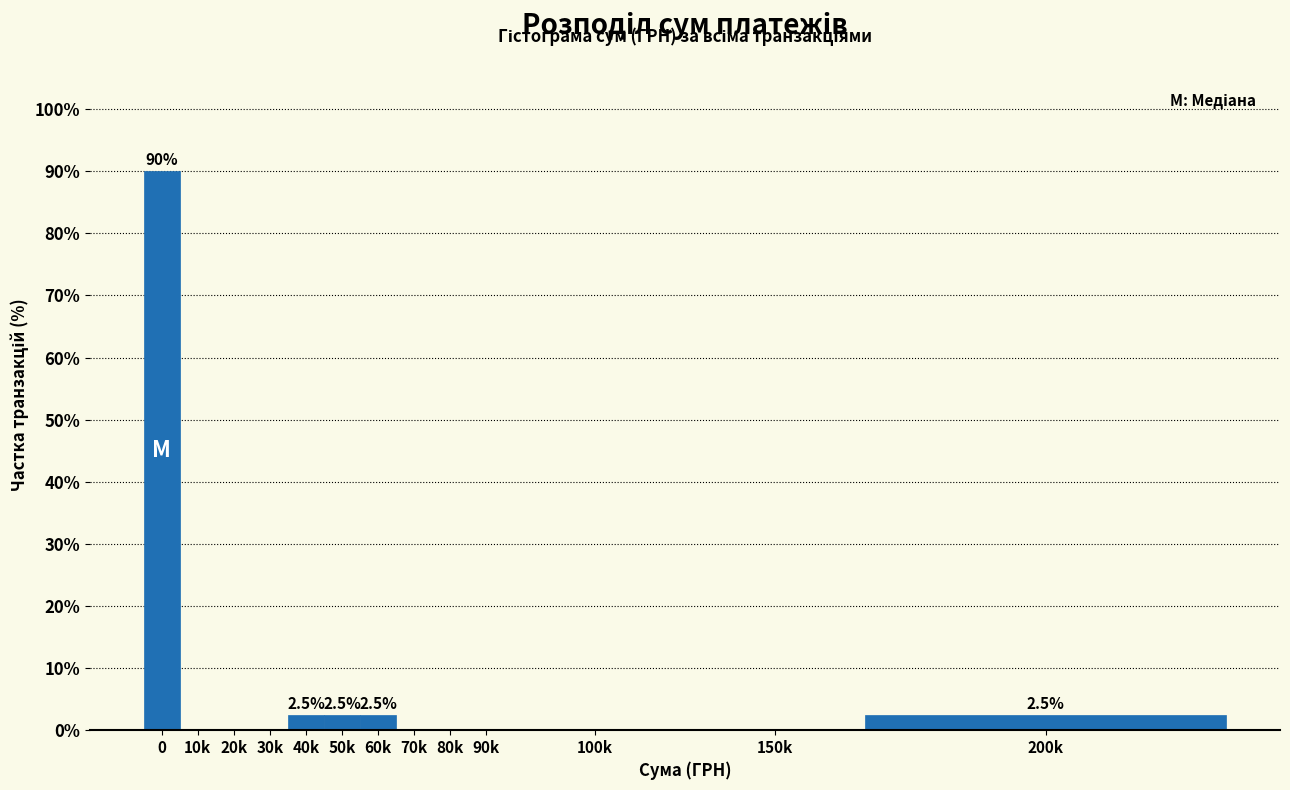

Reading left to right, list all the values displayed in this chart.

0=90.0	10k=0.0	20k=0.0	30k=0.0	40k=2.5	50k=2.5	60k=2.5	70k=0.0	80k=0.0	90k=0.0	100k=0.0	150k=0.0	200k=2.5